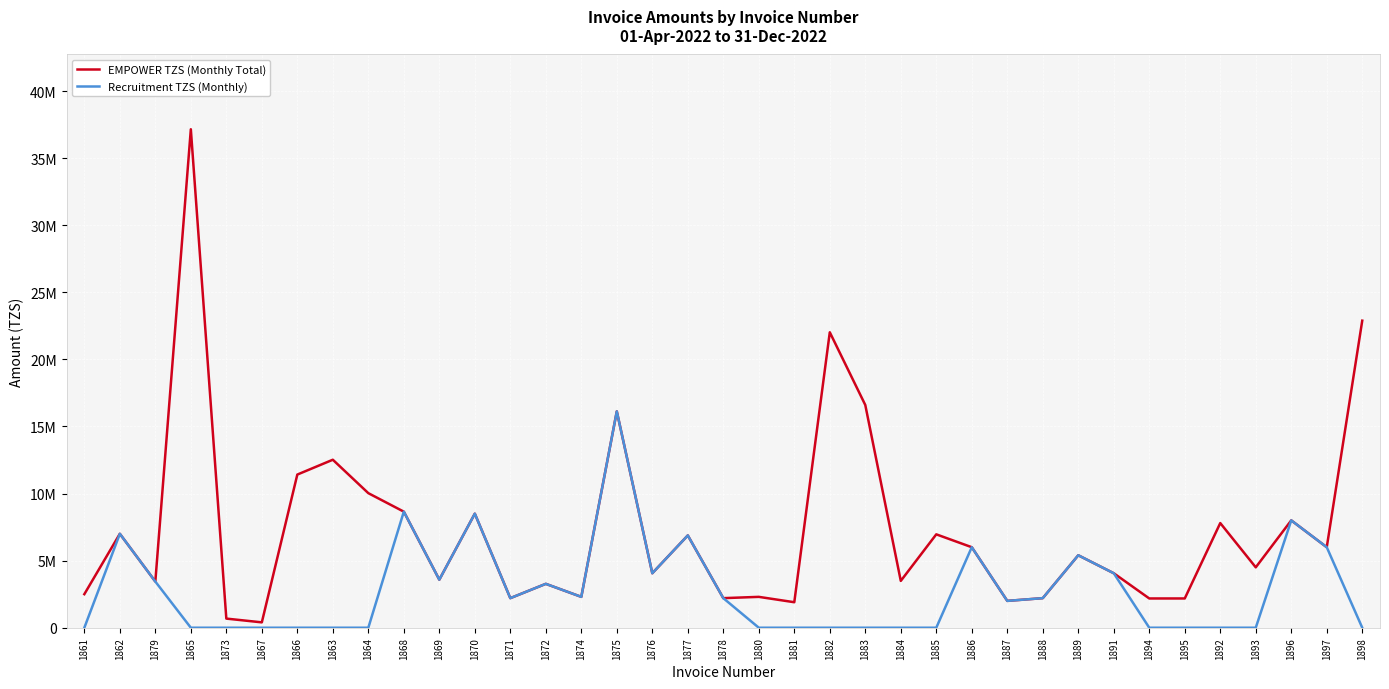

In EMPOWER TZS (Monthly Total), how many points are higher than both neighbors (excluding endpoints)?

13